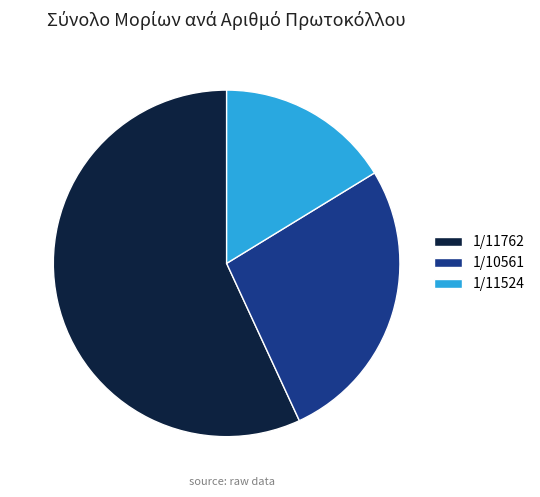

Between 1/11524 and 1/10561, which is larger?

1/10561